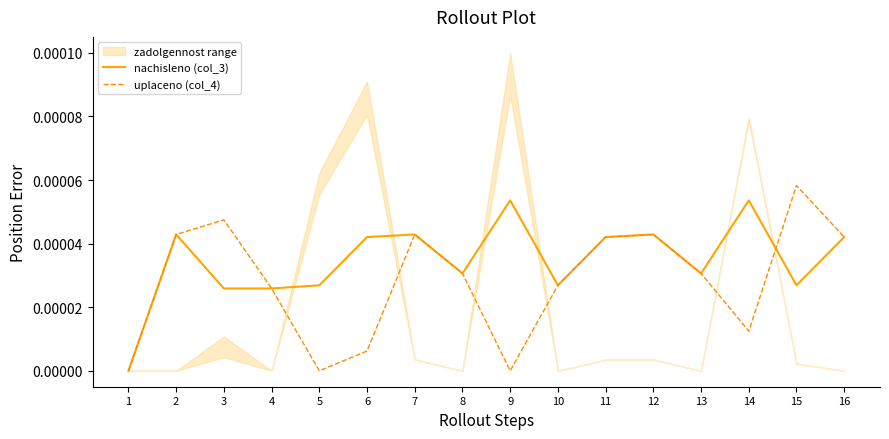

Does the chart display data point markers on the line(s)?

No